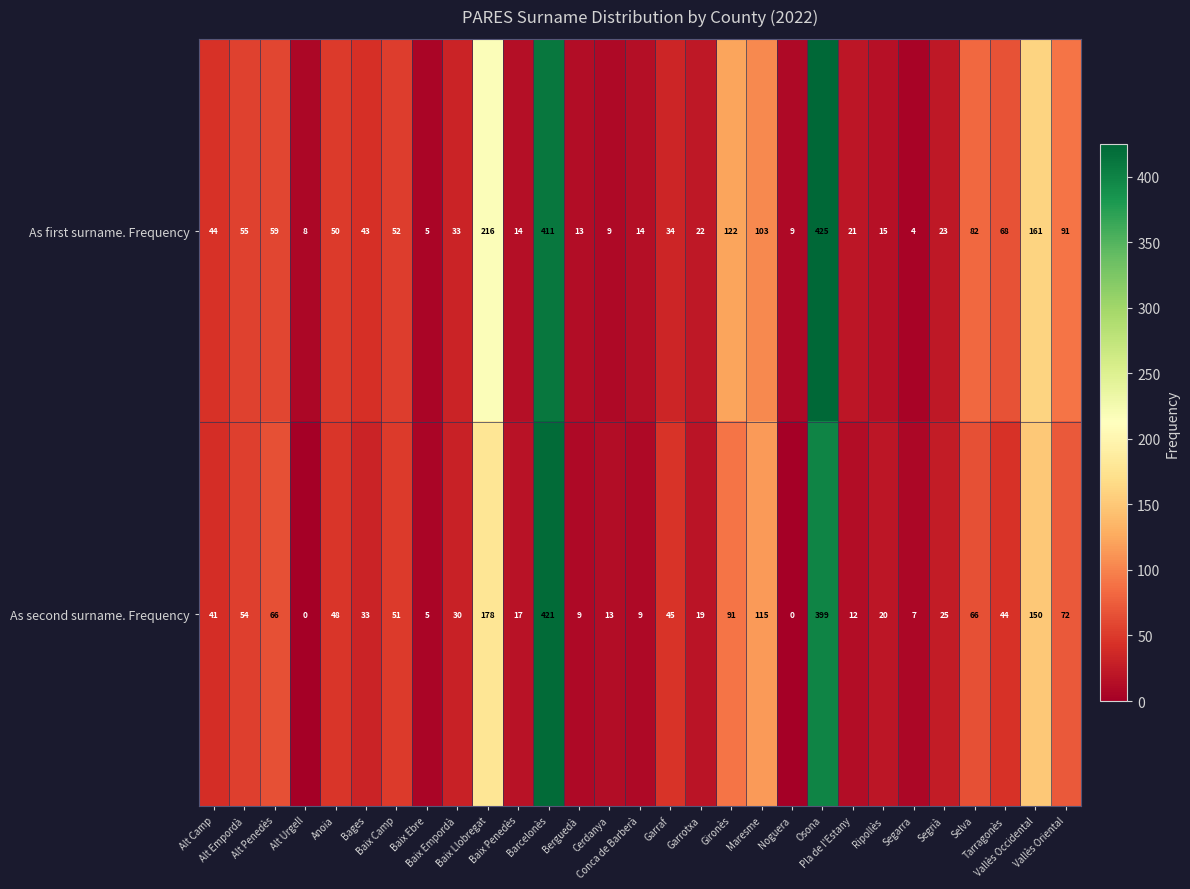

What is the highest value of the As second surname. Frequency series?

421